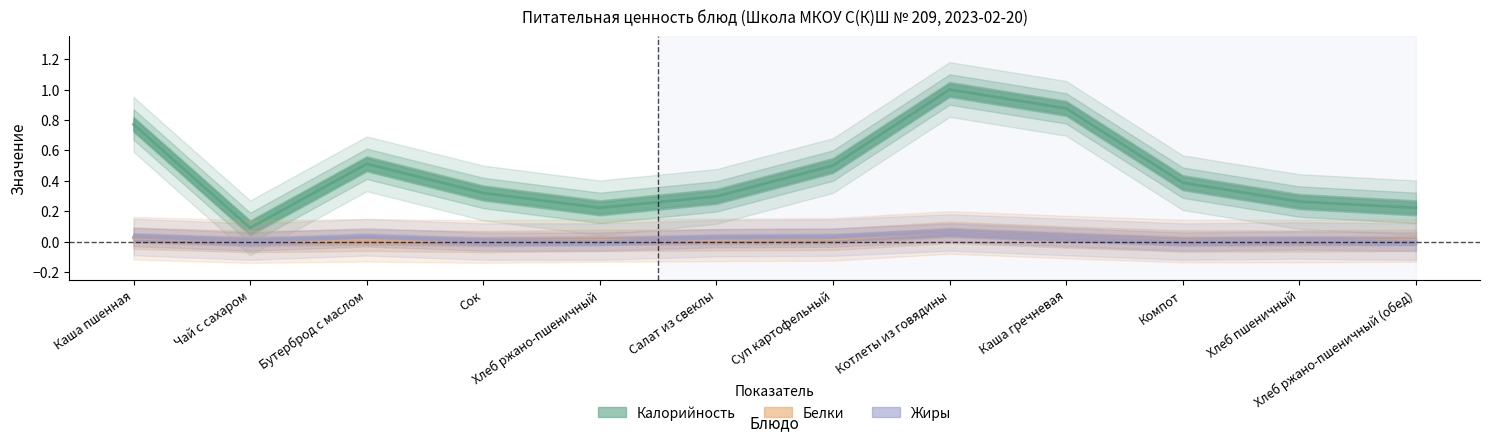

How many interior local peaks does the Жиры (норм.) series have?

3